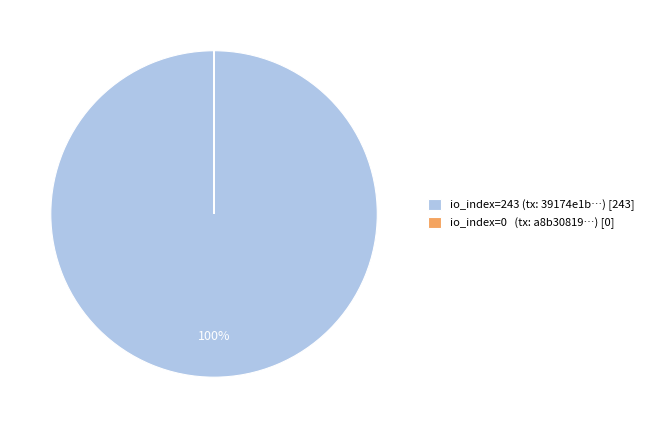

The io_index=243 (tx: 39174e1b…) [243] slice represents 100% of the pie. True or false?

True